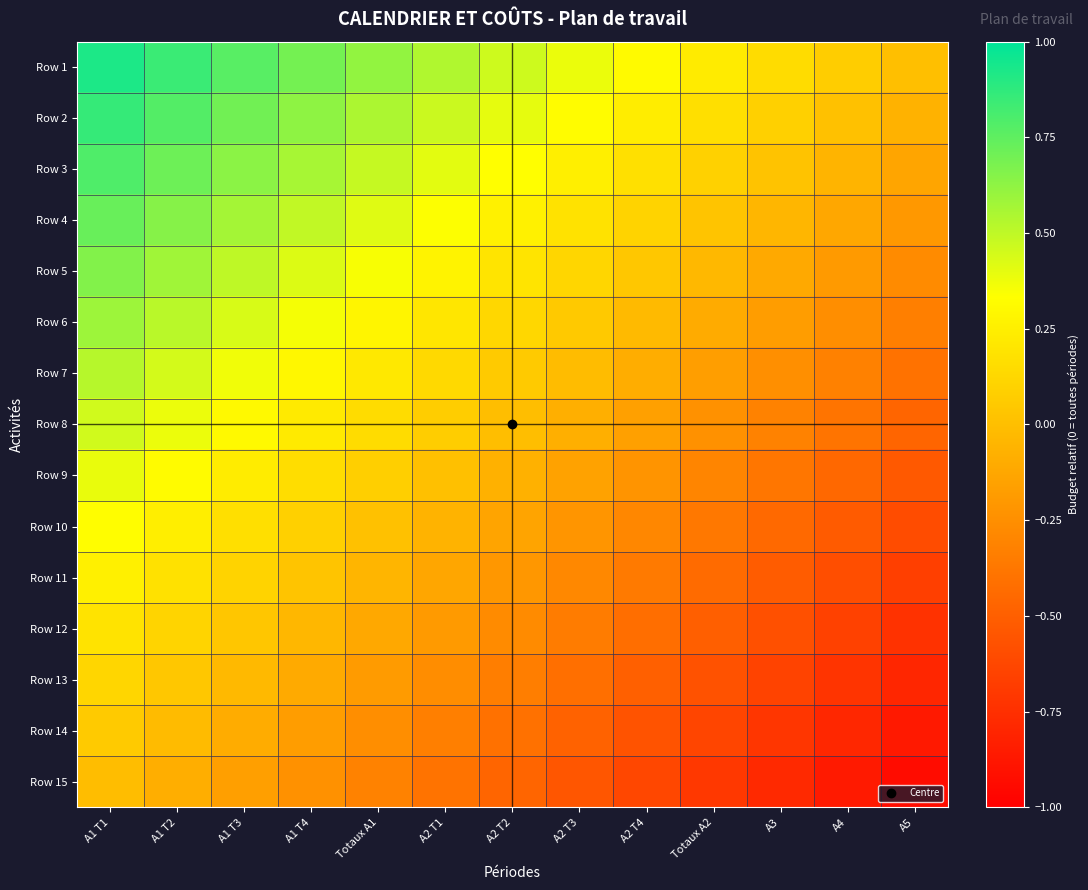

At A4, list the series in order from smallest to largest.

Row 15, Row 14, Row 13, Row 12, Row 11, Row 10, Row 9, Row 8, Row 7, Row 6, Row 5, Row 4, Row 3, Row 2, Row 1